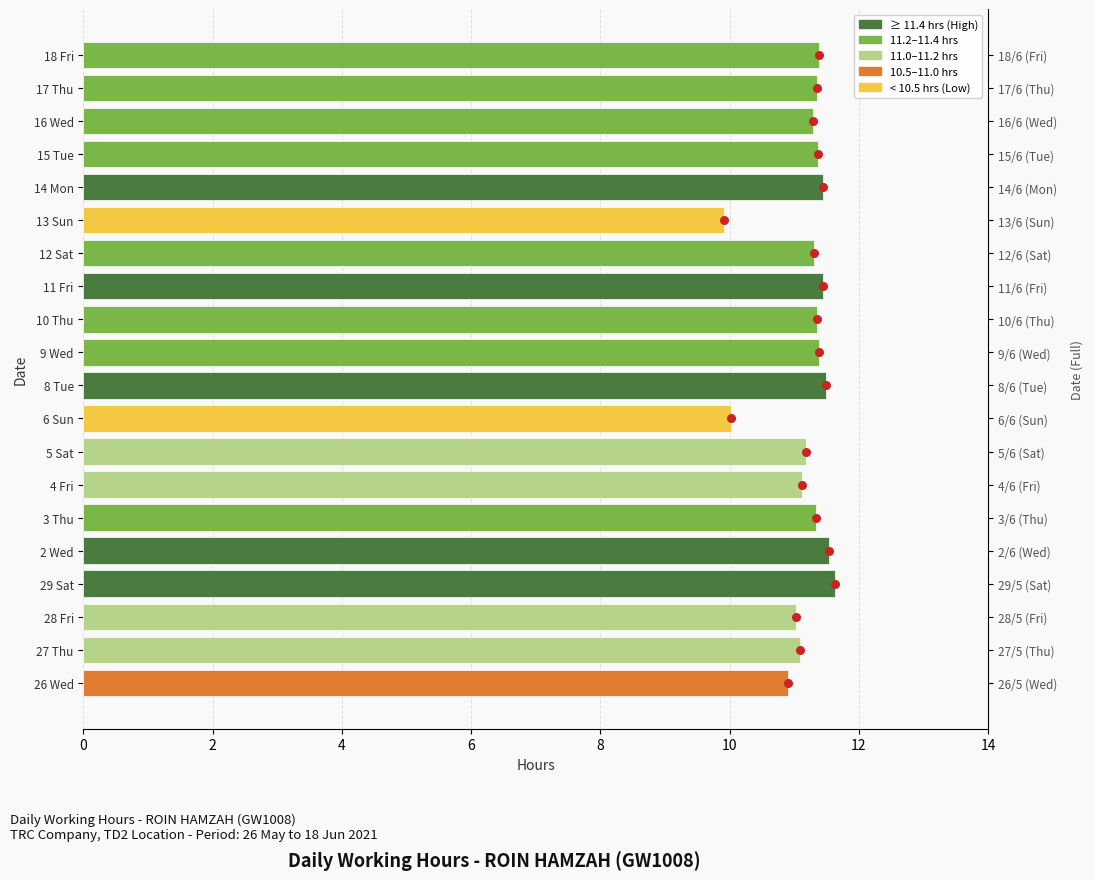

What is the total value across all series at 0?

10.9